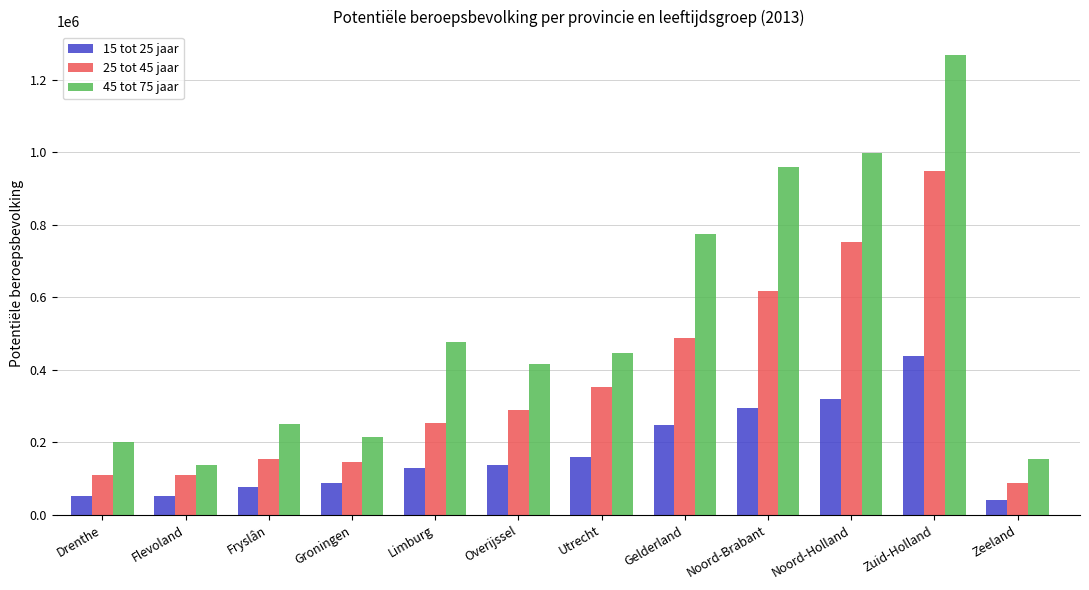

What is the value of the 45 tot 75 jaar bar at the 9th from the left?

959000